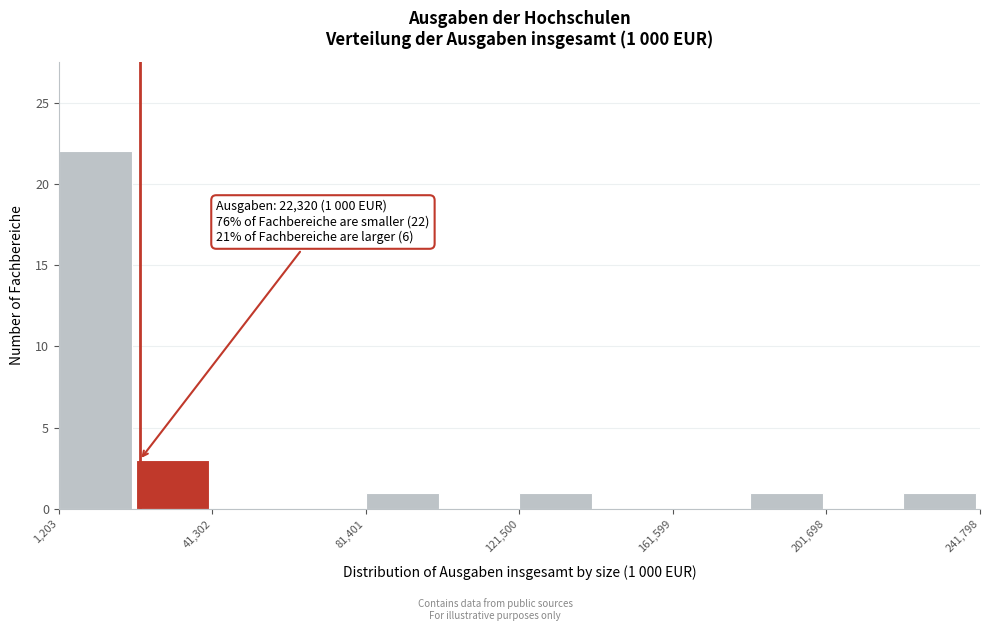

Which range on the x-axis has the tallest bar?

0 to 20000